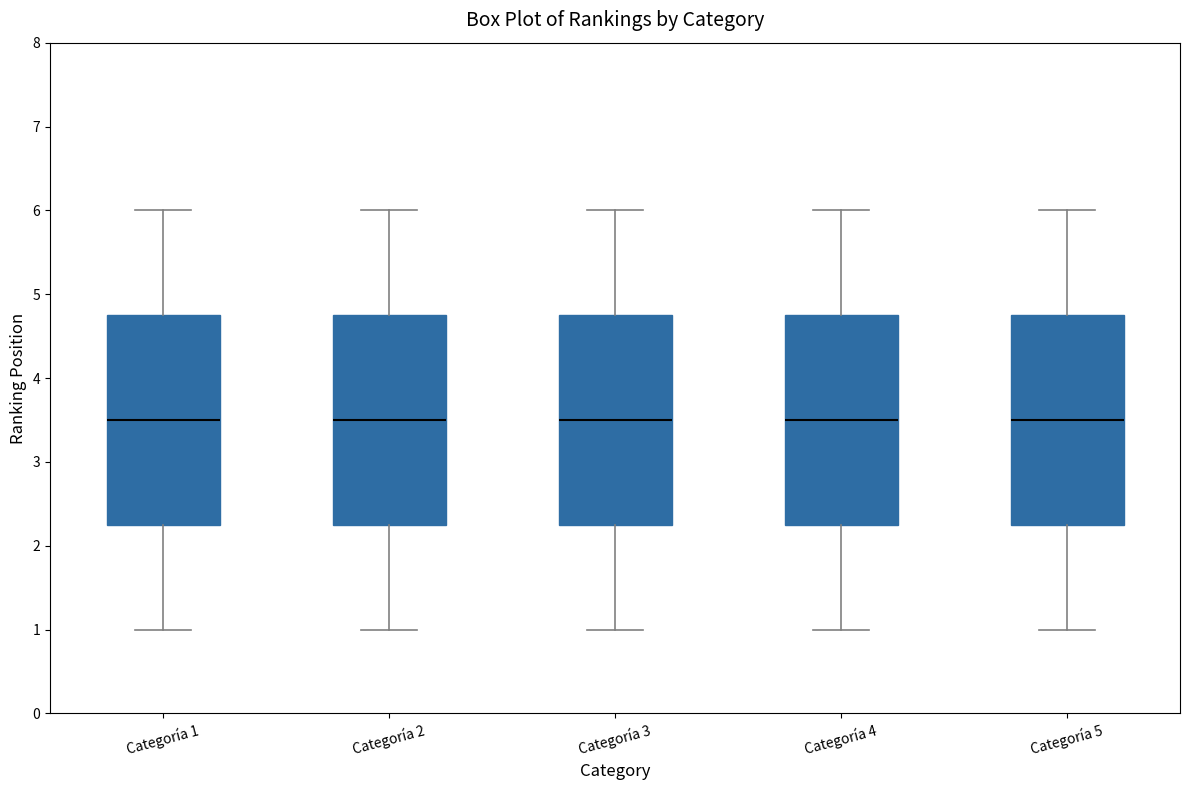

Reading left to right, transcribe this box plot: for each box, give where its median line is, the range the box spans, and where its two whiskers end, as read against the y-axis. The values are not printed on the chart, so give them approximately, as read against the axis.

Categoría 1: median 3.5, box 2.3 to 4.8, whiskers 1.0 to 6.0
Categoría 2: median 3.5, box 2.3 to 4.8, whiskers 1.0 to 6.0
Categoría 3: median 3.5, box 2.3 to 4.8, whiskers 1.0 to 6.0
Categoría 4: median 3.5, box 2.3 to 4.8, whiskers 1.0 to 6.0
Categoría 5: median 3.5, box 2.3 to 4.8, whiskers 1.0 to 6.0